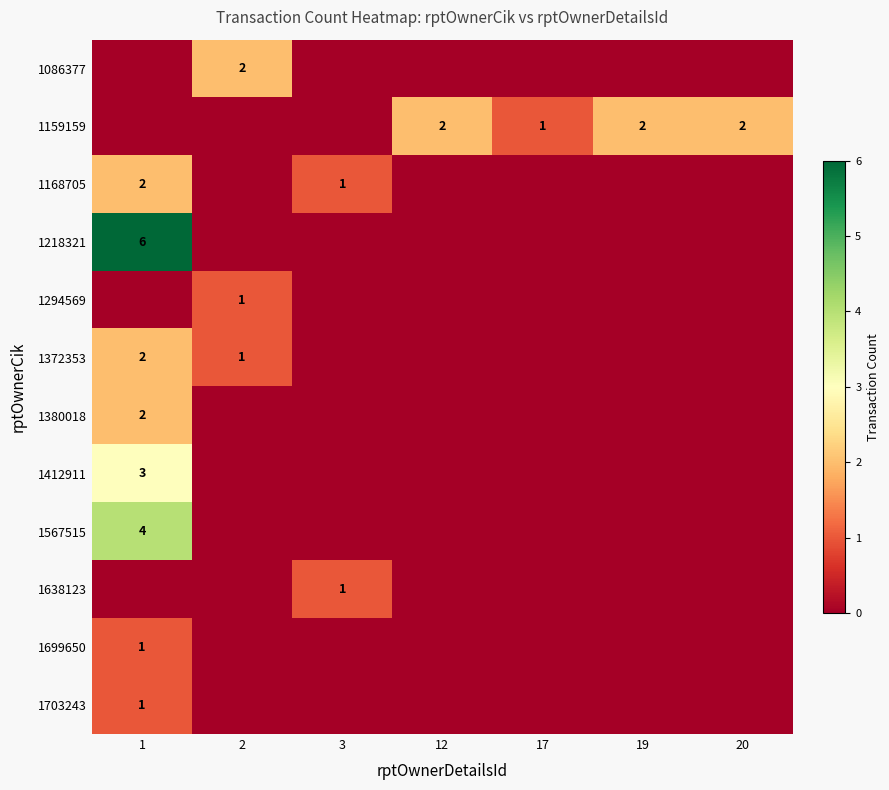

True or false: 1294569 has a value of 1 at 2.

True